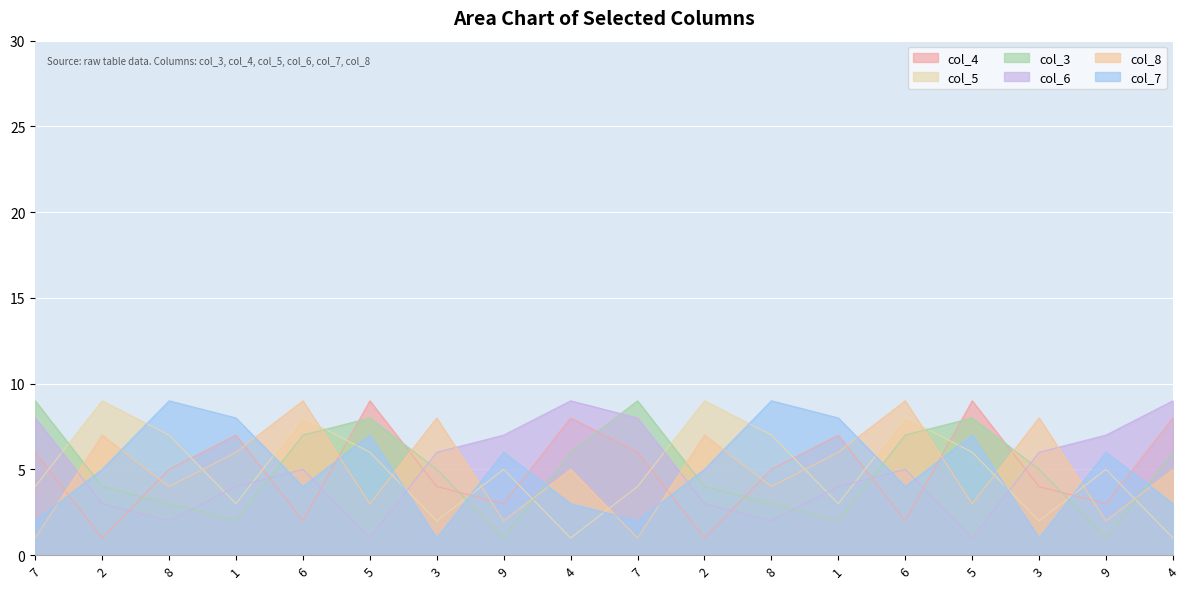

Reading right to left, what are all the values shown in this chart?

col_4: 4=8	9=3	3=4	5=9	6=2	1=7	8=5	2=1	7=6	4=8	9=3	3=4	5=9	6=2	1=7	8=5	2=1	7=6
col_5: 4=1	9=5	3=2	5=6	6=8	1=3	8=7	2=9	7=4	4=1	9=5	3=2	5=6	6=8	1=3	8=7	2=9	7=4
col_3: 4=6	9=1	3=5	5=8	6=7	1=2	8=3	2=4	7=9	4=6	9=1	3=5	5=8	6=7	1=2	8=3	2=4	7=9
col_6: 4=9	9=7	3=6	5=1	6=5	1=4	8=2	2=3	7=8	4=9	9=7	3=6	5=1	6=5	1=4	8=2	2=3	7=8
col_8: 4=5	9=2	3=8	5=3	6=9	1=6	8=4	2=7	7=1	4=5	9=2	3=8	5=3	6=9	1=6	8=4	2=7	7=1
col_7: 4=3	9=6	3=1	5=7	6=4	1=8	8=9	2=5	7=2	4=3	9=6	3=1	5=7	6=4	1=8	8=9	2=5	7=2